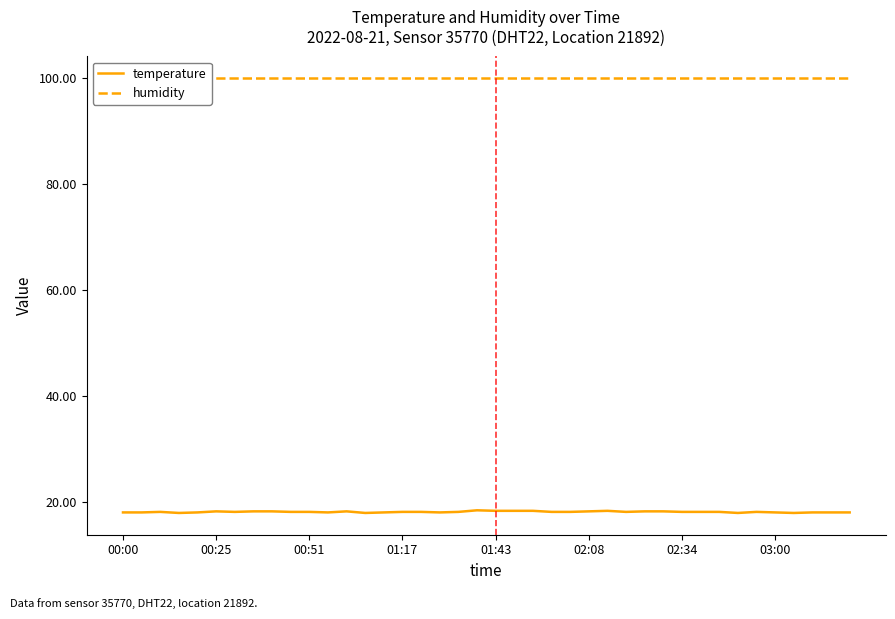

Reading left to right, transcribe all the data shown in this chart.

temperature: 18.1	18.1	18.2	18.0	18.1	18.3	18.2	18.3	18.3	18.2	18.2	18.1	18.3	18.0	18.1	18.2	18.2	18.1	18.2	18.5	18.4	18.4	18.4	18.2	18.2	18.3	18.4	18.2	18.3	18.3	18.2	18.2	18.2	18.0	18.2	18.1	18.0	18.1	18.1	18.1
humidity: 99.9	99.9	99.9	99.9	99.9	99.9	99.9	99.9	99.9	99.9	99.9	99.9	99.9	99.9	99.9	99.9	99.9	99.9	99.9	99.9	99.9	99.9	99.9	99.9	99.9	99.9	99.9	99.9	99.9	99.9	99.9	99.9	99.9	99.9	99.9	99.9	99.9	99.9	99.9	99.9